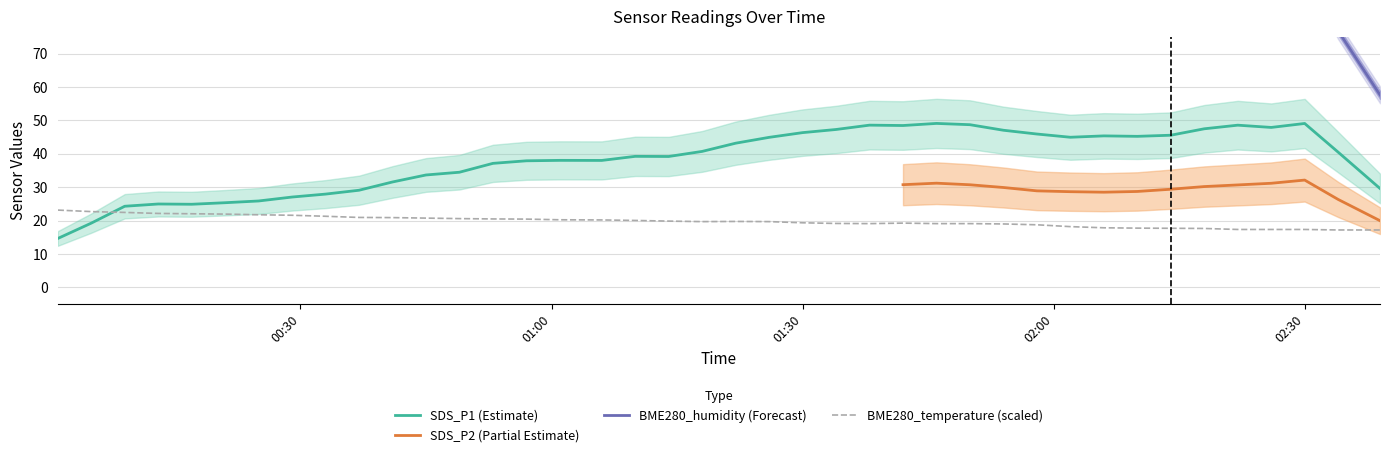

What are all the series names shown in the legend?

BME280_humidity, BME280_temperature, SDS_P1, SDS_P2